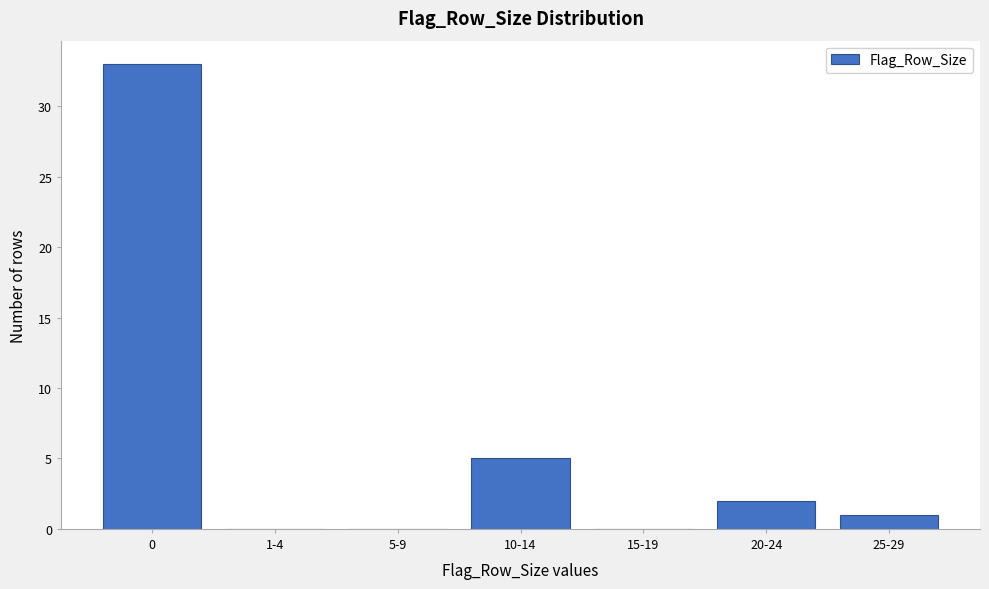

Reading left to right, extract all data points from this chart.

0=33	1-4=0	5-9=0	10-14=5	15-19=0	20-24=2	25-29=1